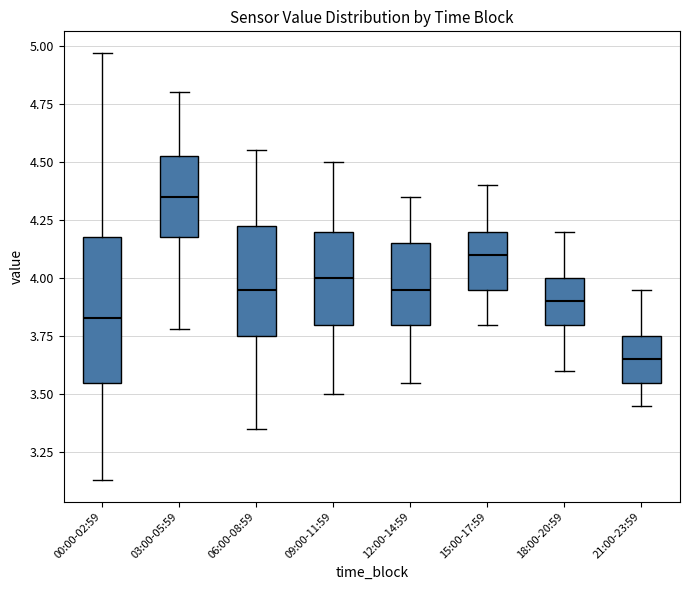

Which box's median line is the highest?

03:00-05:59